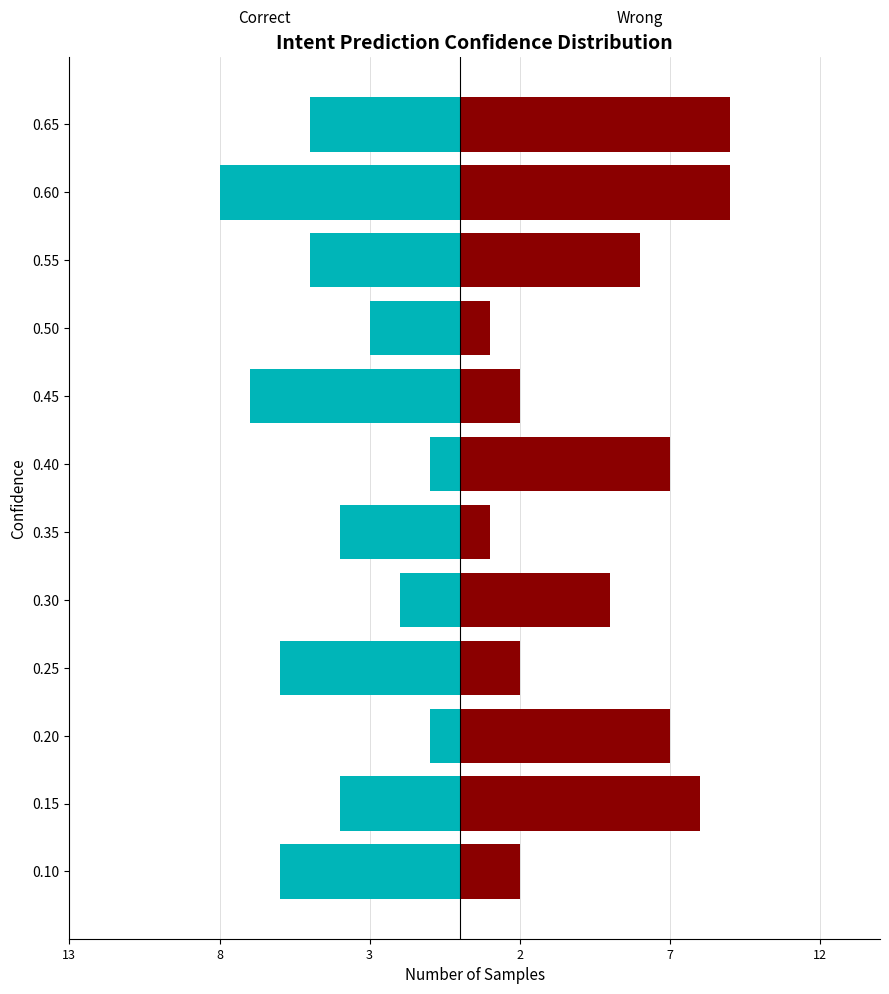

What is the average value of the Correct series?

-4